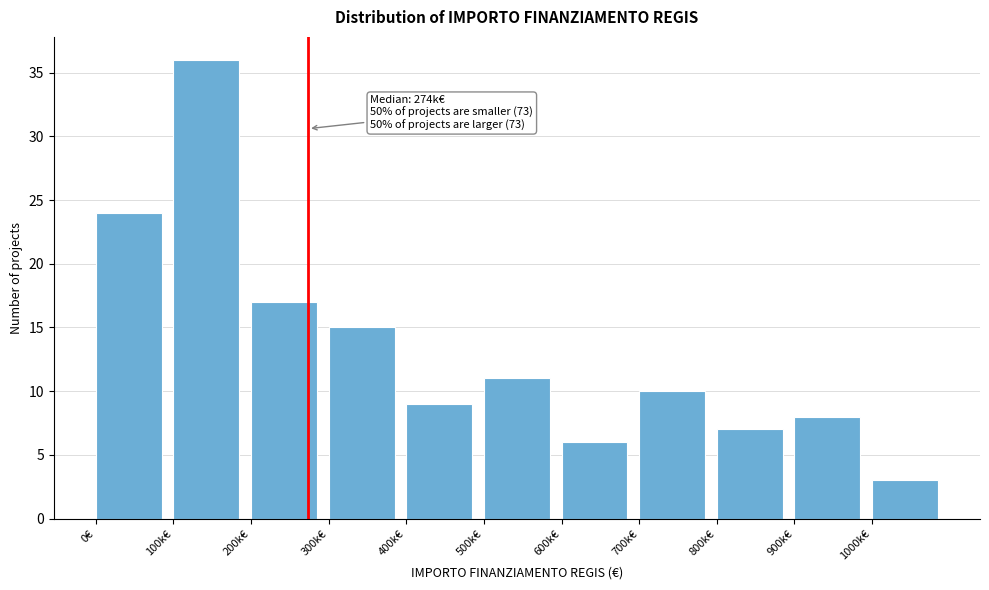

Reading left to right, what are all the values shown in this chart?

24	36	17	15	9	11	6	10	7	8	3